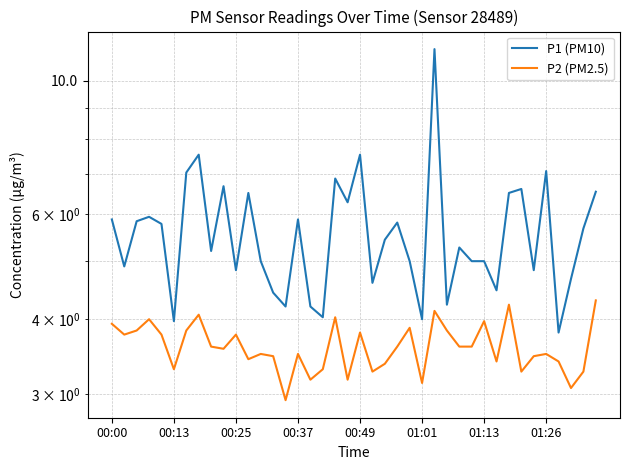

What is the difference between the P1 (PM10) values at 33 and 23?

0.8